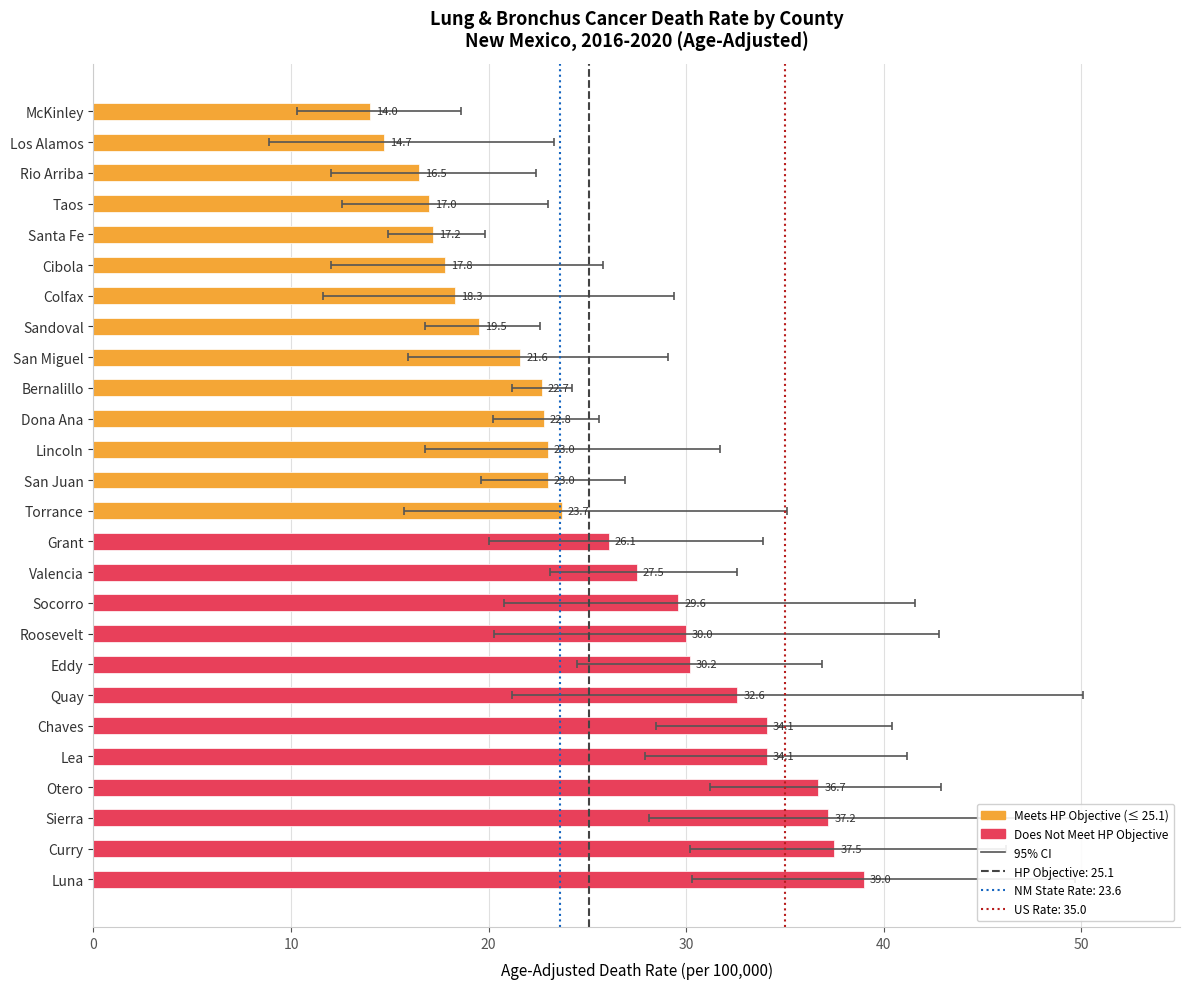

How many groups of bars are there?

26